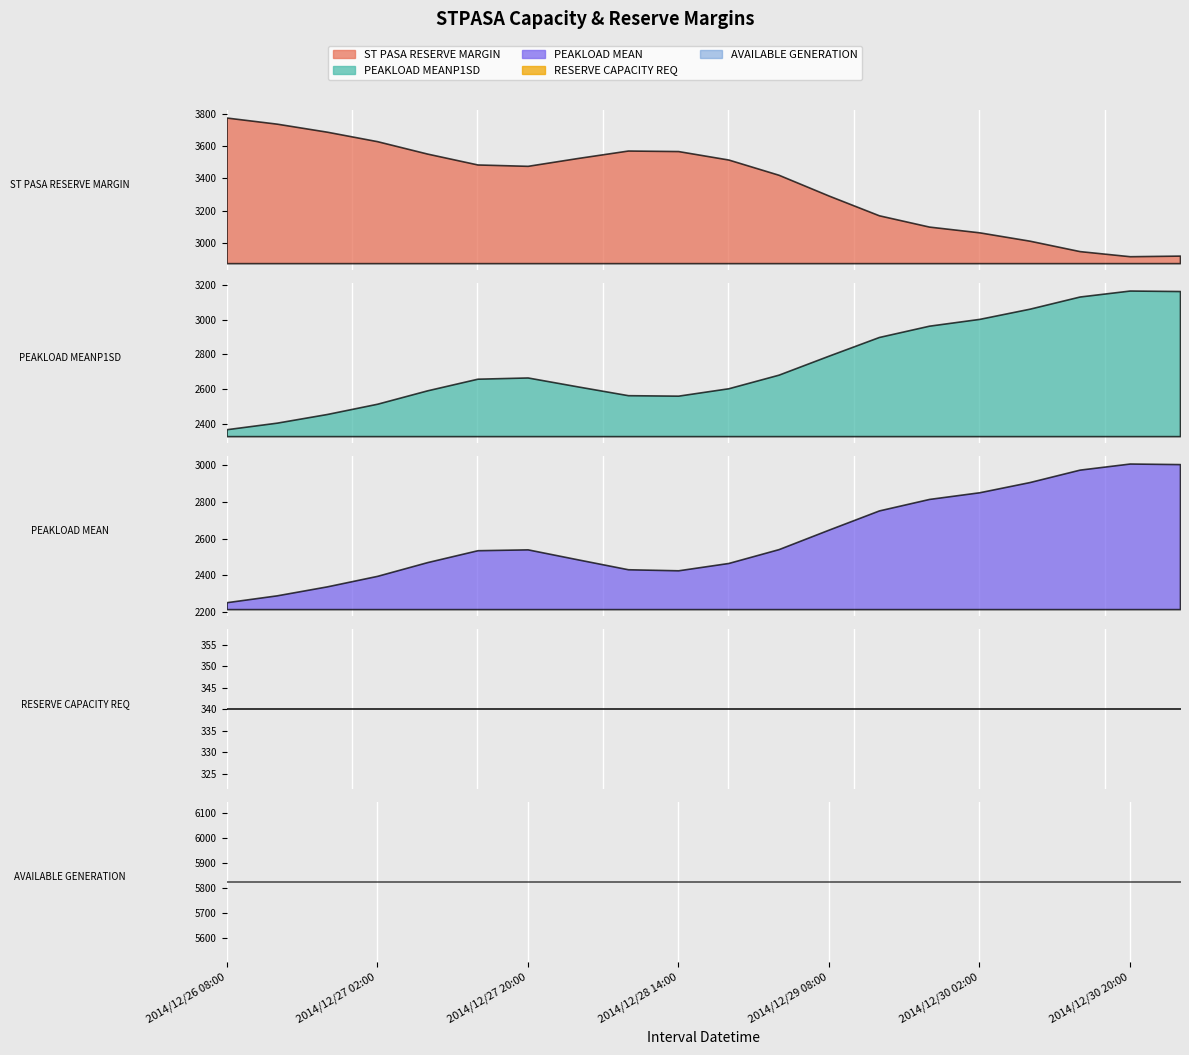

What is the total value across all series at 2014/12/29 02:00?

14715